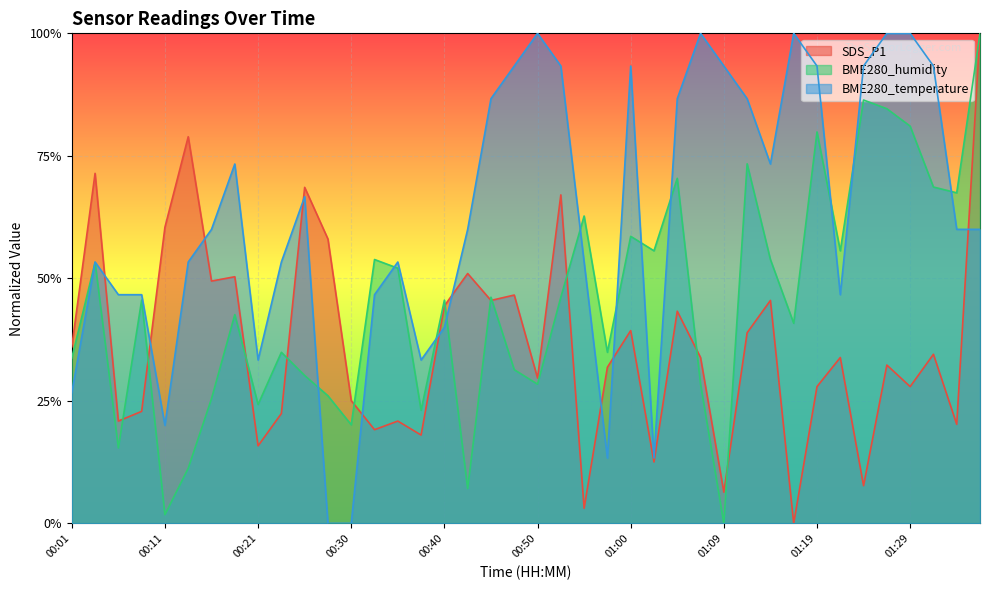

At which category does BME280_humidity reach its first local peak?

00:04